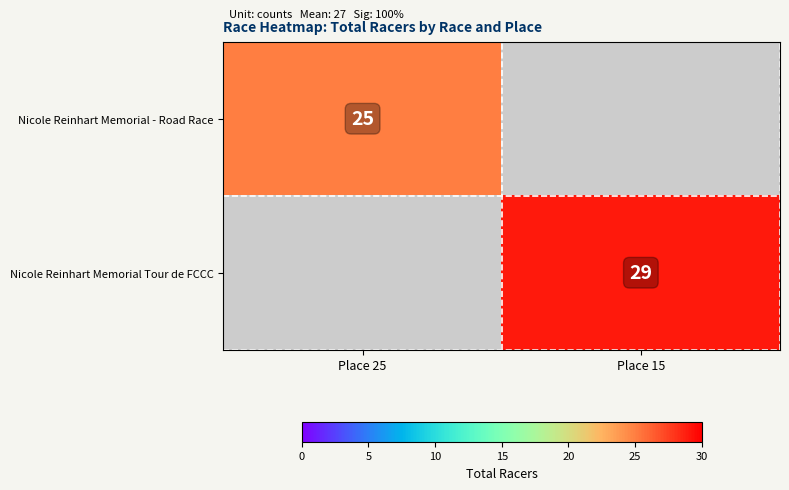

The value of Nicole Reinhart Memorial - Road Race at Place 25 is 43. True or false?

False